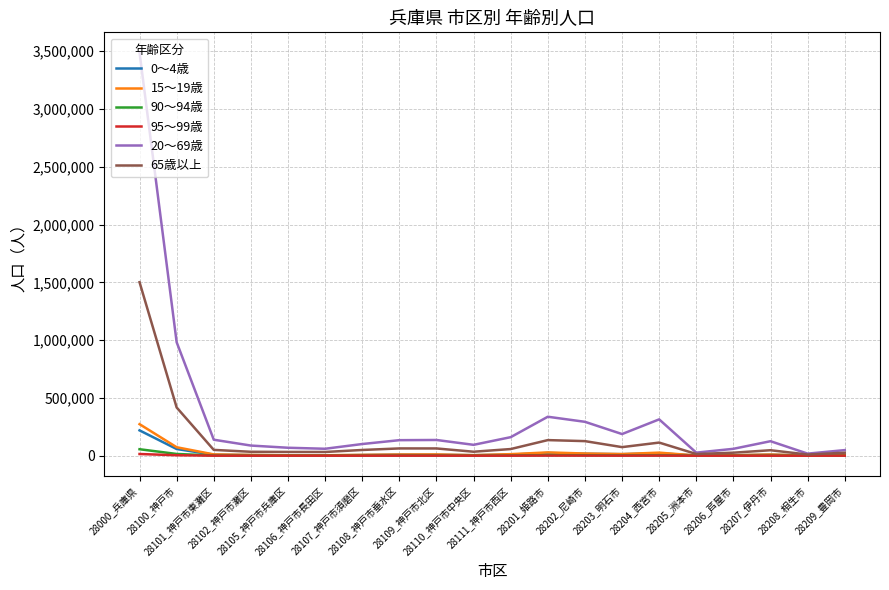

Is the value of 65歳以上 at 28208_相生市 greater than the value of 20～69歳 at 28204_西宮市?

No